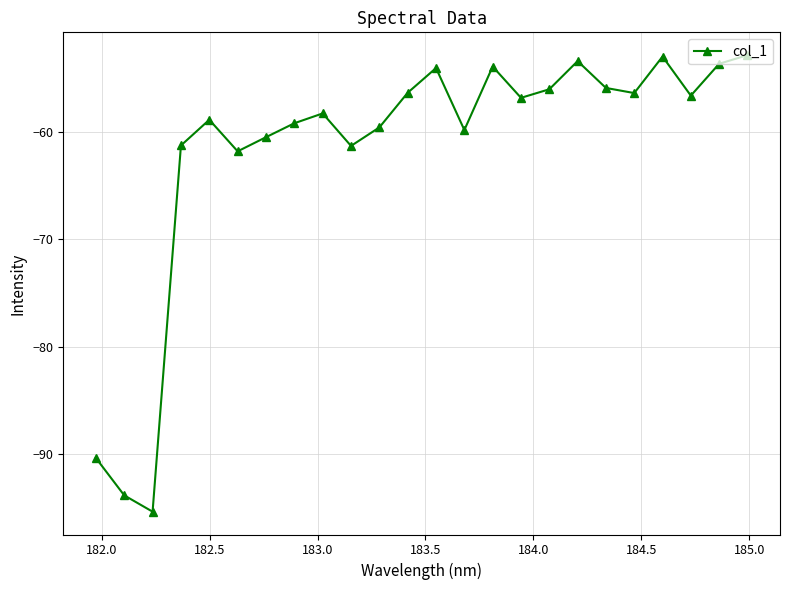

What is the value of the 21st point from the left?

-53.0